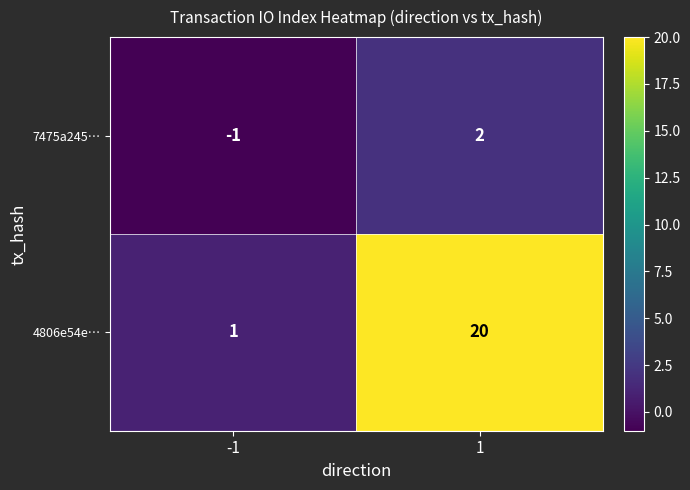

Which series has the largest total across all categories?

4806e54e…